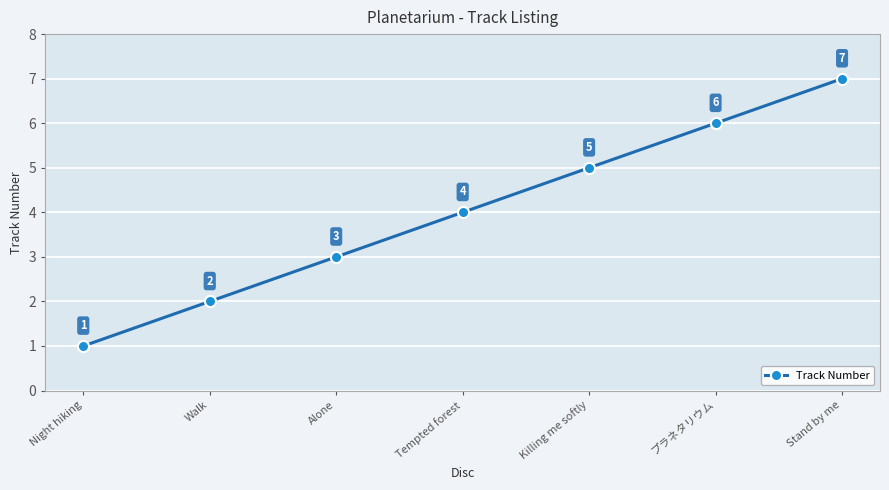

Rank the categories by value from highest to lowest.

Stand by me, プラネタリウム, Killing me softly, Tempted forest, Alone, Walk, Night hiking